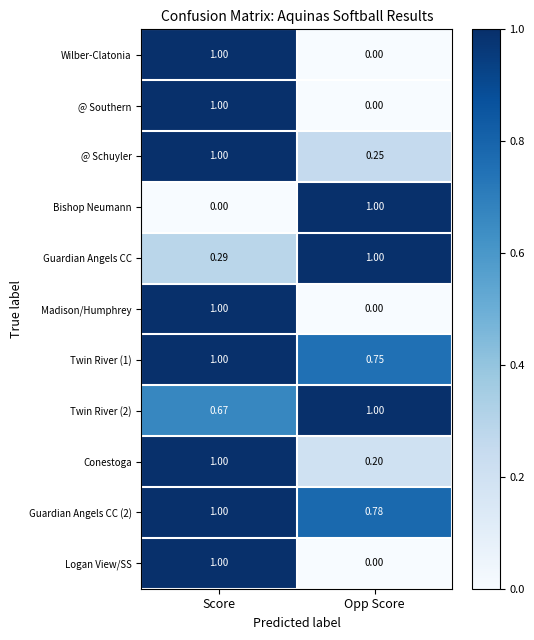

Which series has the largest total across all categories?

Guardian Angels CC (2)